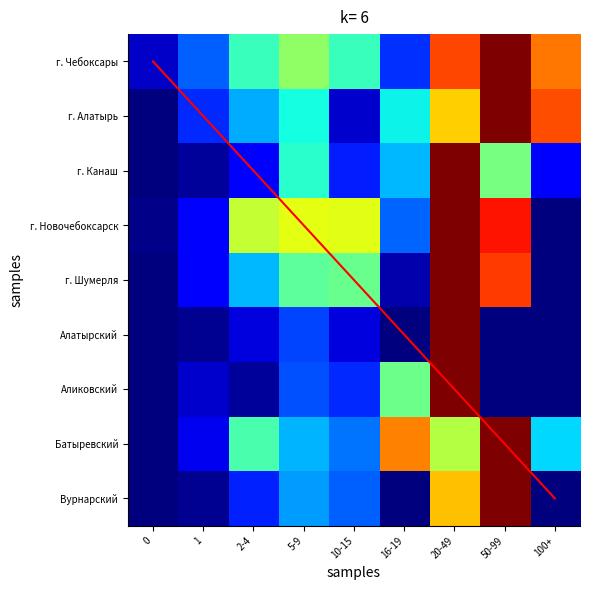

The Батыревский series shows 0.1 at 1. True or false?

True